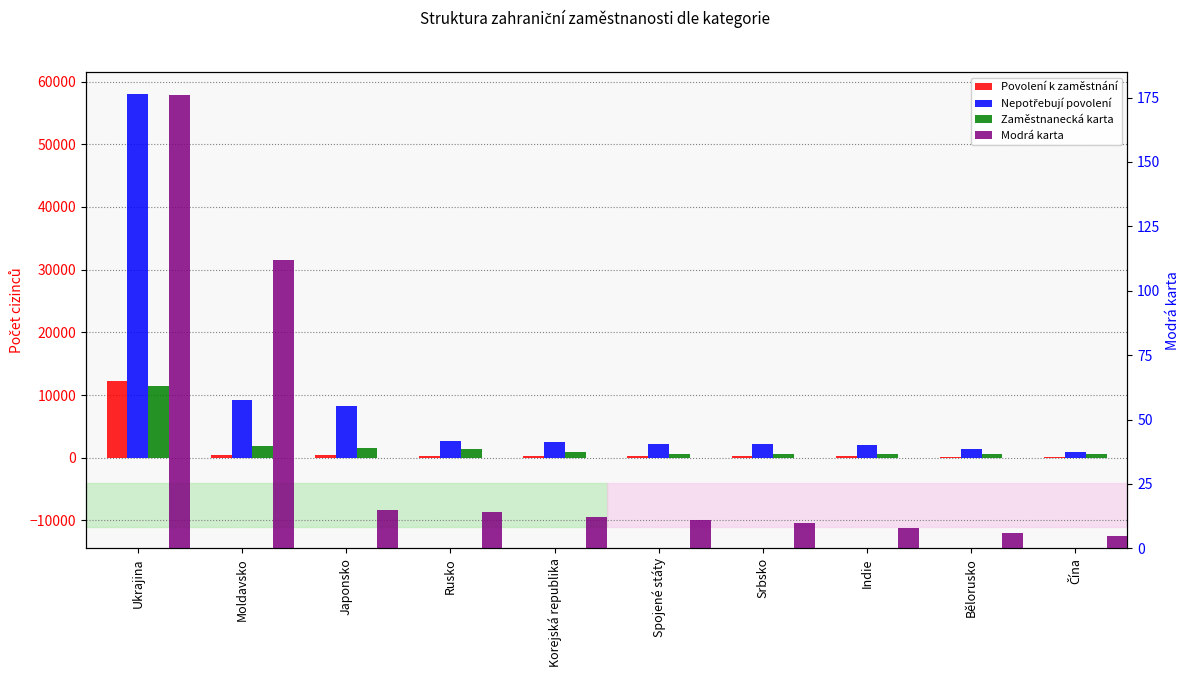

What is the total value across all series at Srbsko?

2976